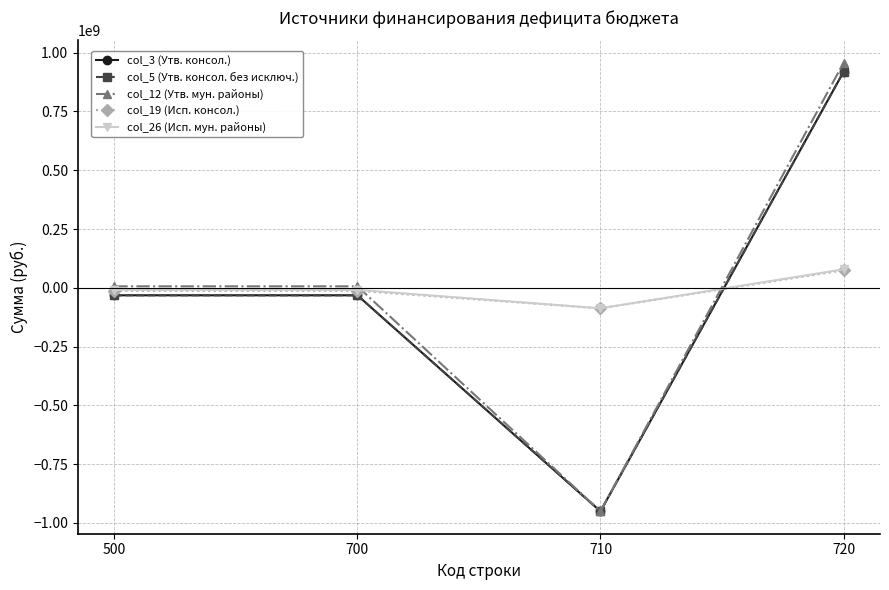

Which category has the lowest value in the col_19 (Исп. консол.) series?

710